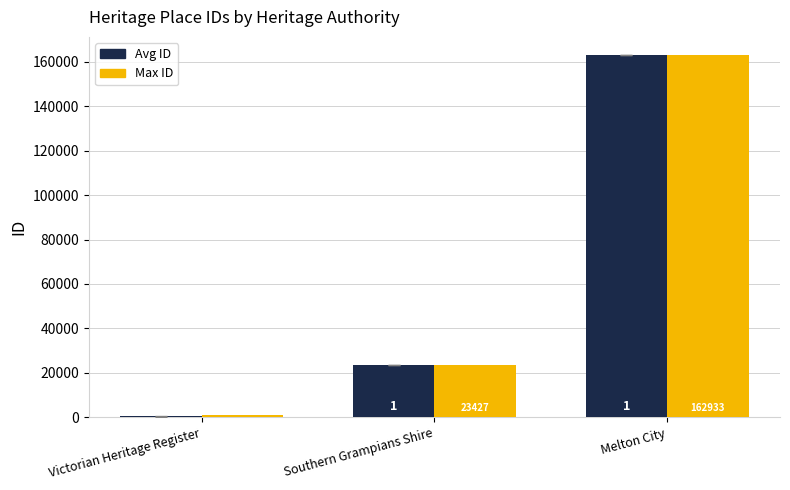

Reading left to right, extract all data points from this chart.

Avg ID: Victorian Heritage Register=591	Southern Grampians Shire=23427	Melton City=162933
Max ID: Victorian Heritage Register=996	Southern Grampians Shire=23427	Melton City=162933